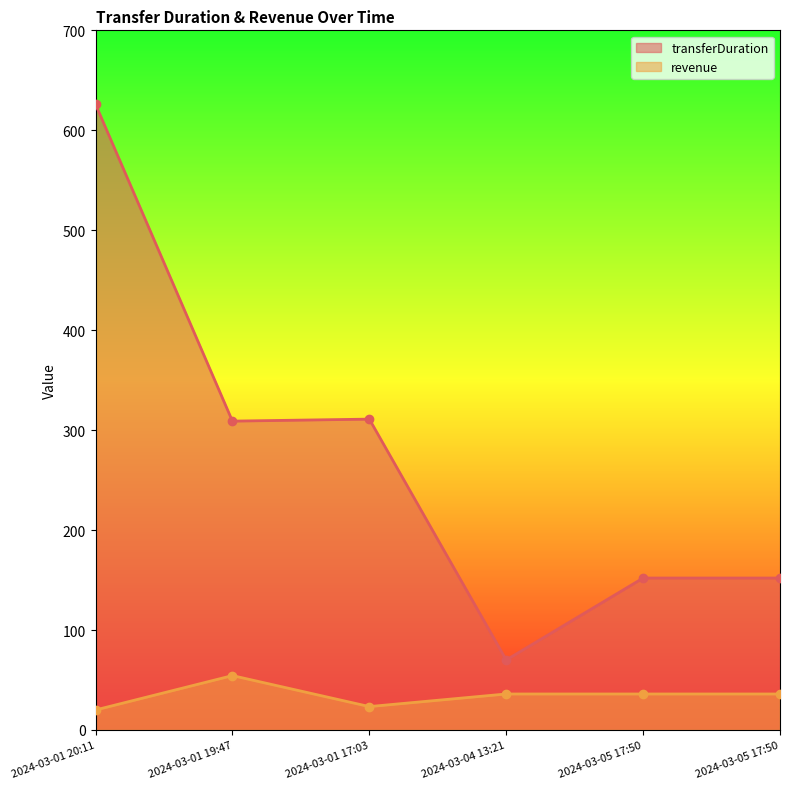

What is the difference between the maximum and second lowest values in the revenue series?

31.0